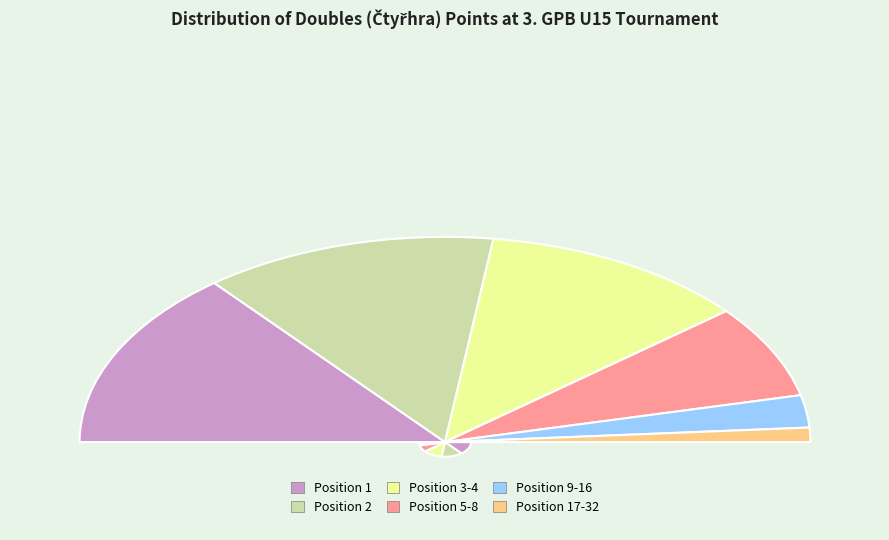

Which has a higher value, 9-16 or 3-4?

3-4